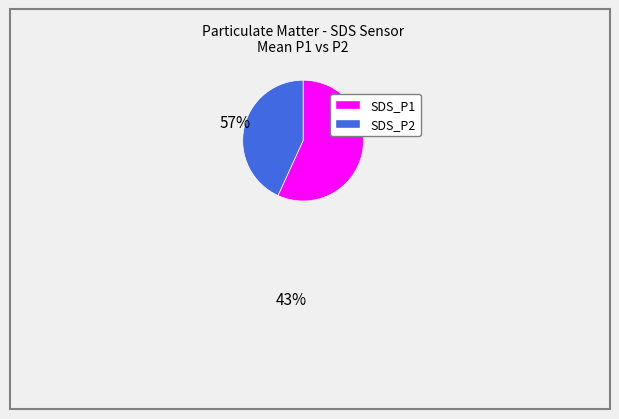

Which has a higher value, SDS_P1 or SDS_P2?

SDS_P1